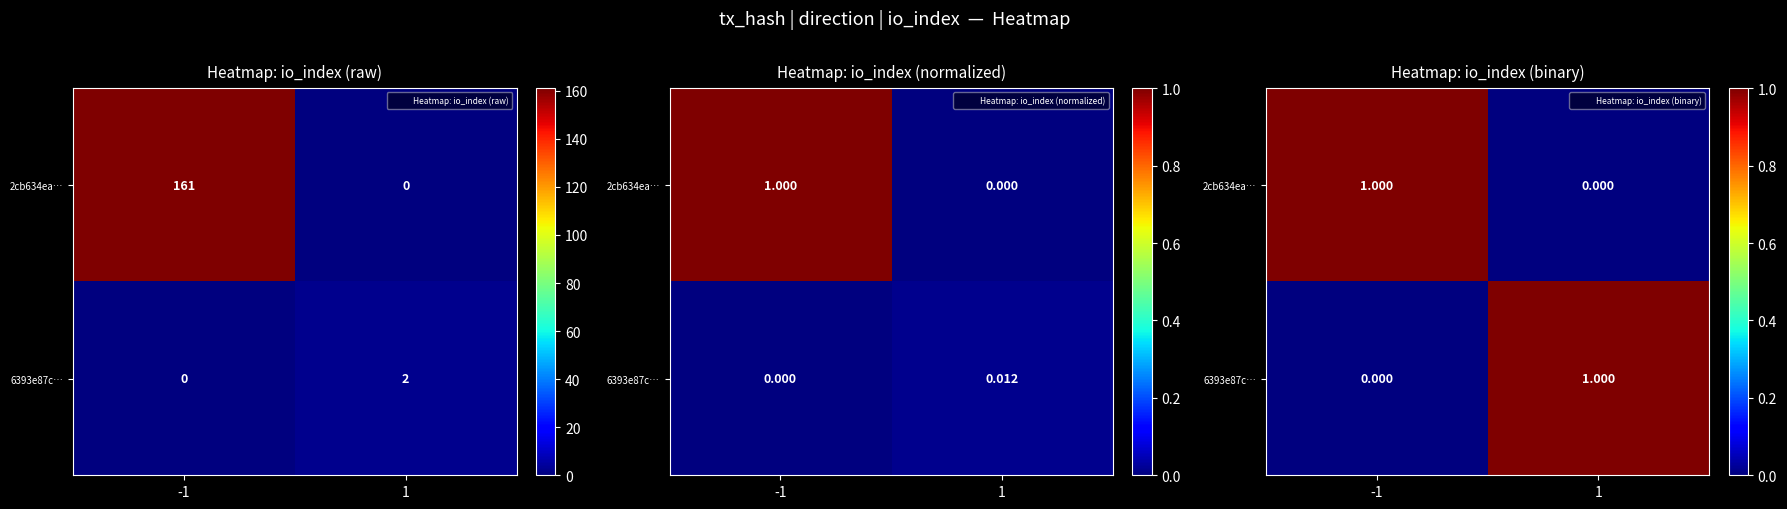

What is the sum of all 2cb634ea… values?

1